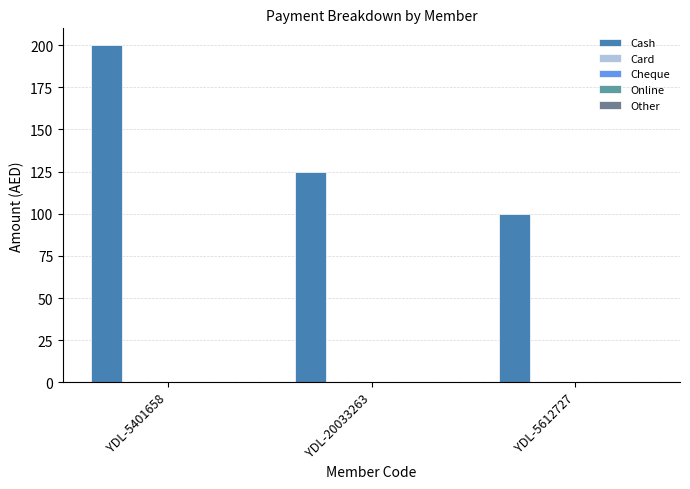

How many values are below 125?

1